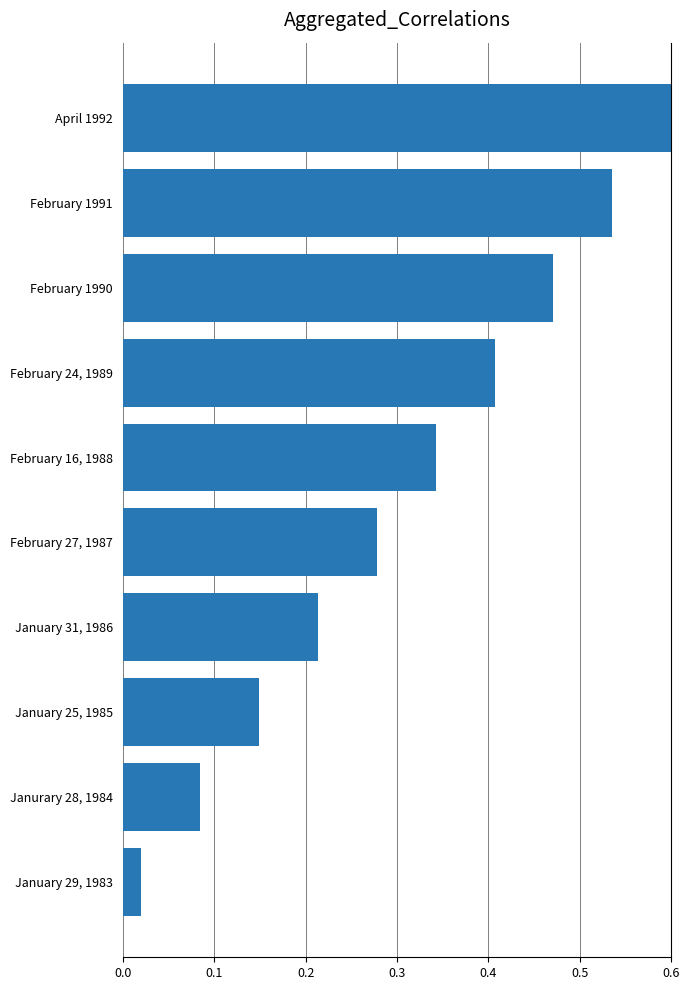

What is the sum of all values?

3.1